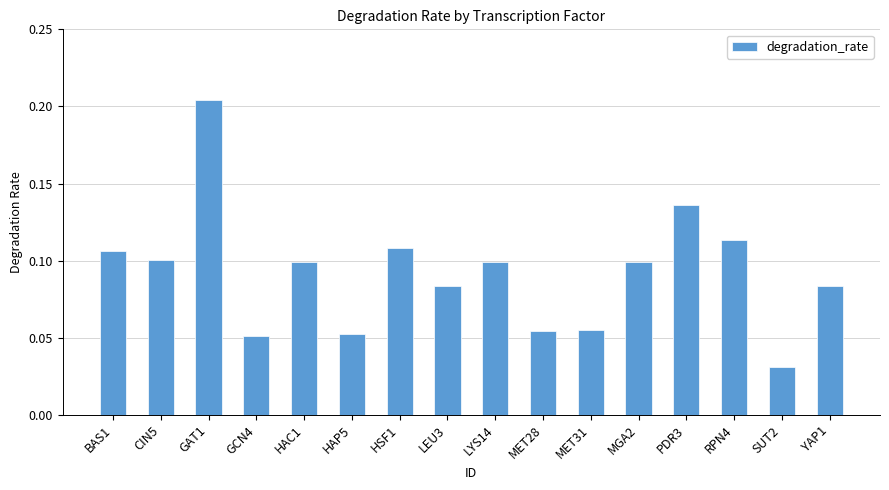

At which category does the chart reach its minimum across all series?

SUT2